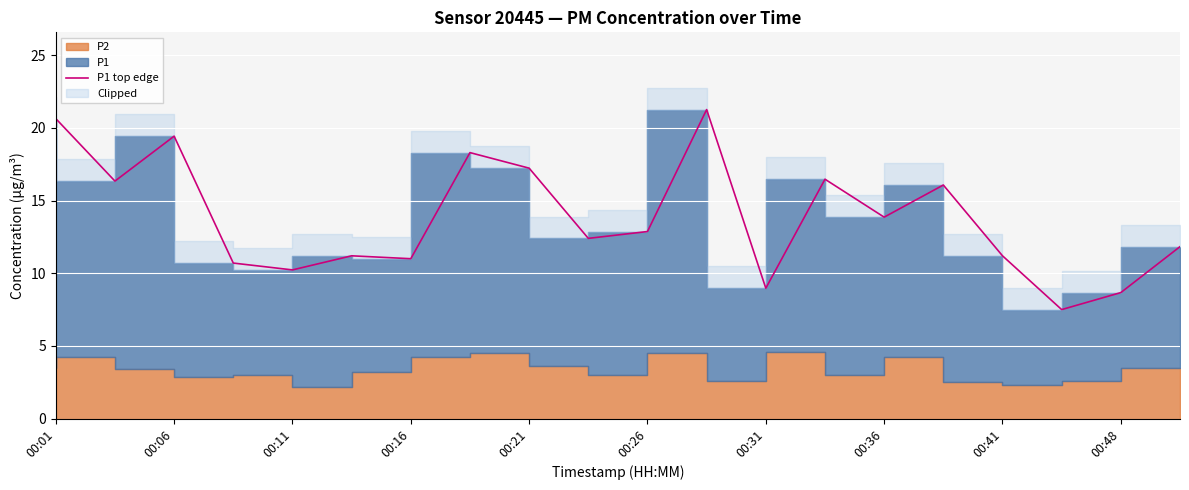

What is the value of the 18th point from the left?

7.5